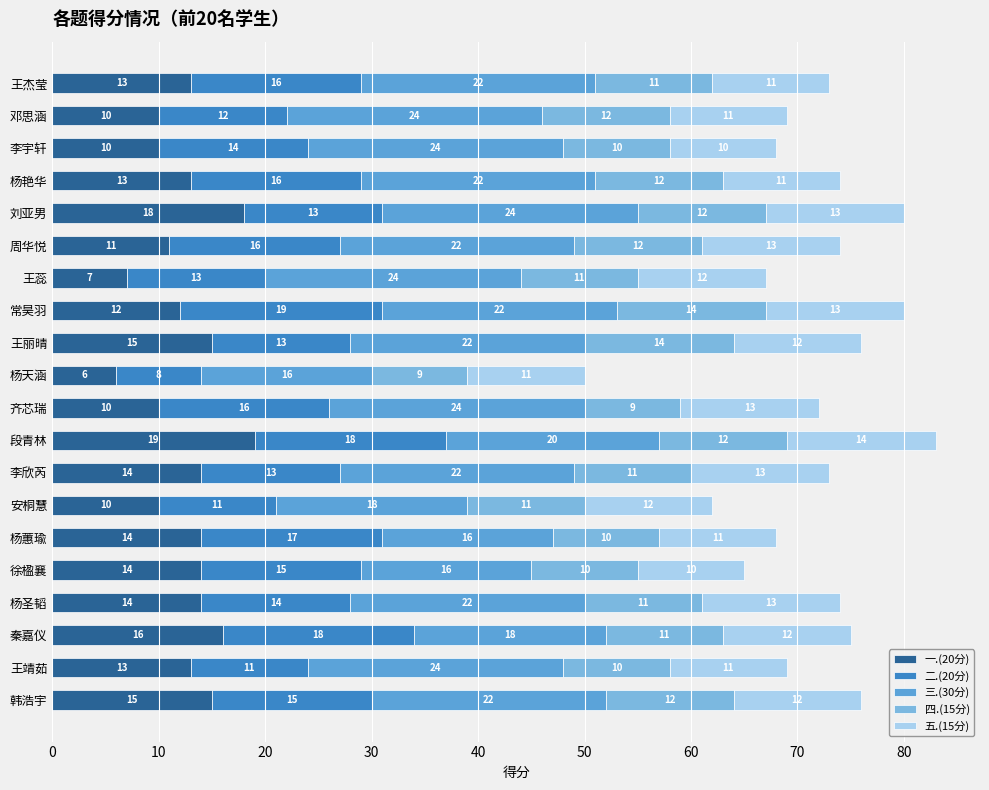

Count the number of categories in the chart.

20